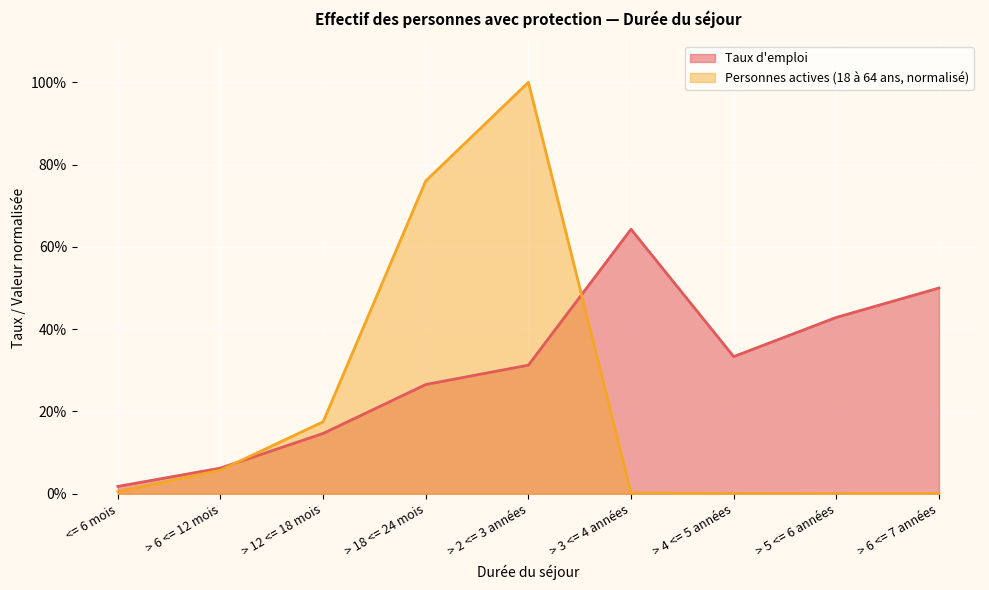

What is the maximum value shown in the chart?

1.0